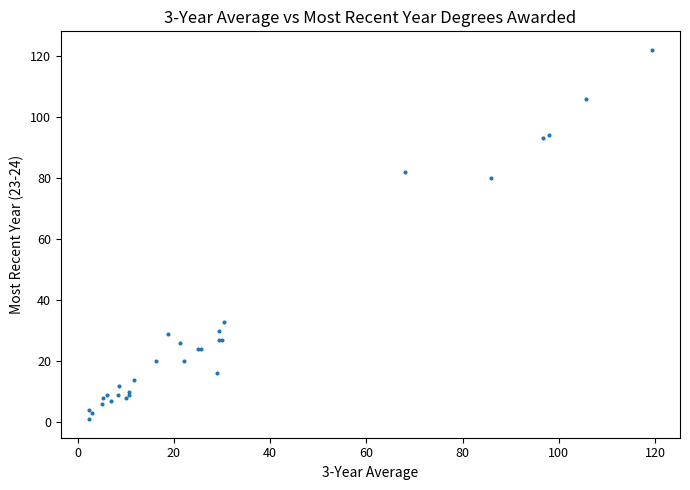

What Y value in the scatter plot is closest to 61?

80